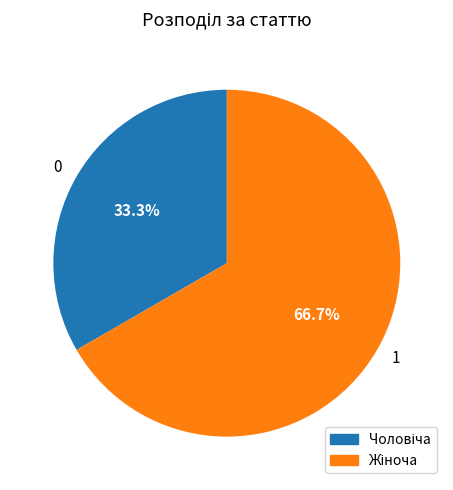

Rank the categories by value from highest to lowest.

1, 0